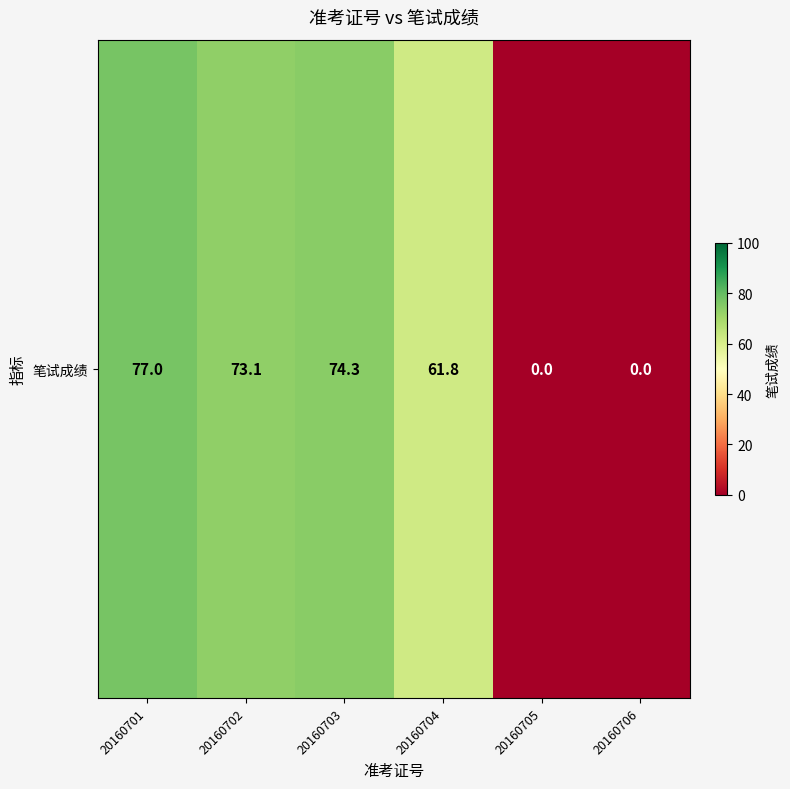

List the labels in order of value, largest first.

20160701, 20160703, 20160702, 20160704, 20160705, 20160706